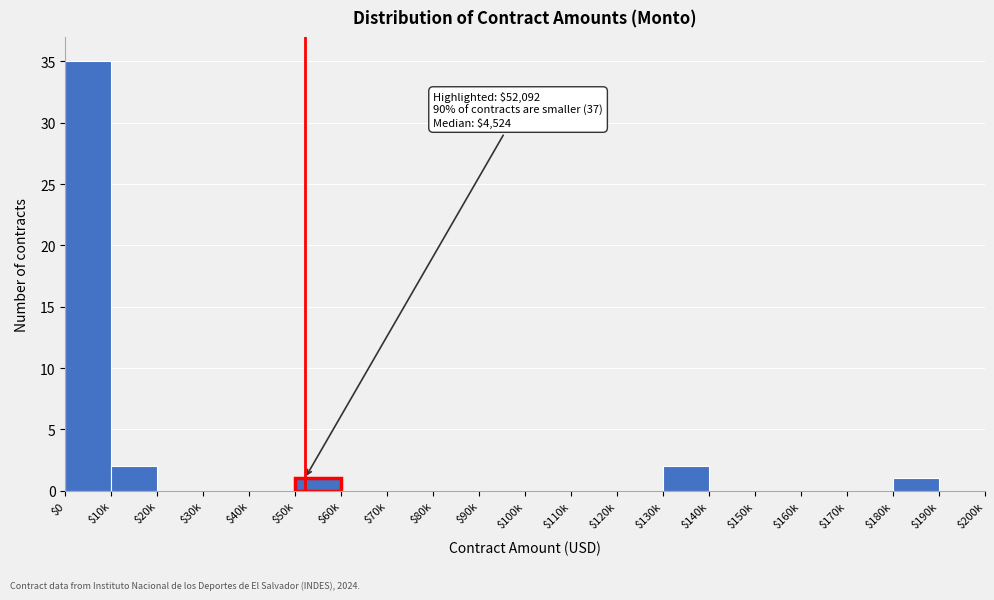

What is the sum of all values?

41